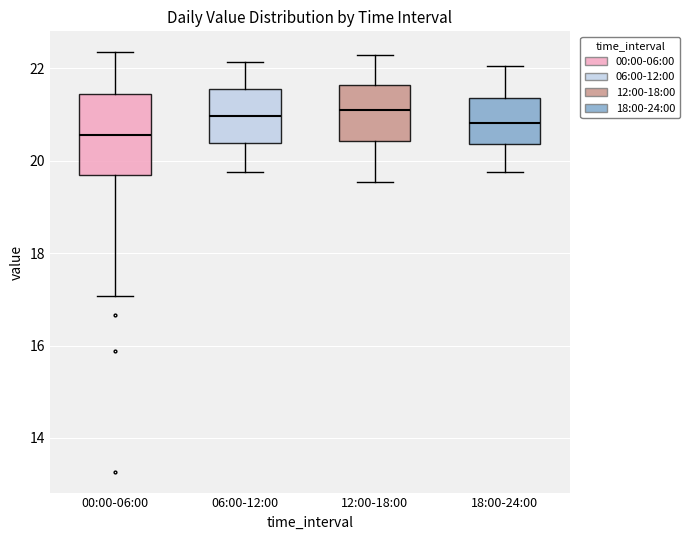

Reading left to right, read every box against the y-axis: the position of its median line, the range the box covers, and the ends of its whiskers. The values are not printed on the chart, so give them approximately, as read against the axis.

00:00-06:00: median 20.6, box 19.6 to 21.4, whiskers 17.0 to 22.4
06:00-12:00: median 21.0, box 20.4 to 21.6, whiskers 19.8 to 22.2
12:00-18:00: median 21.2, box 20.4 to 21.6, whiskers 19.6 to 22.4
18:00-24:00: median 20.8, box 20.4 to 21.4, whiskers 19.8 to 22.0